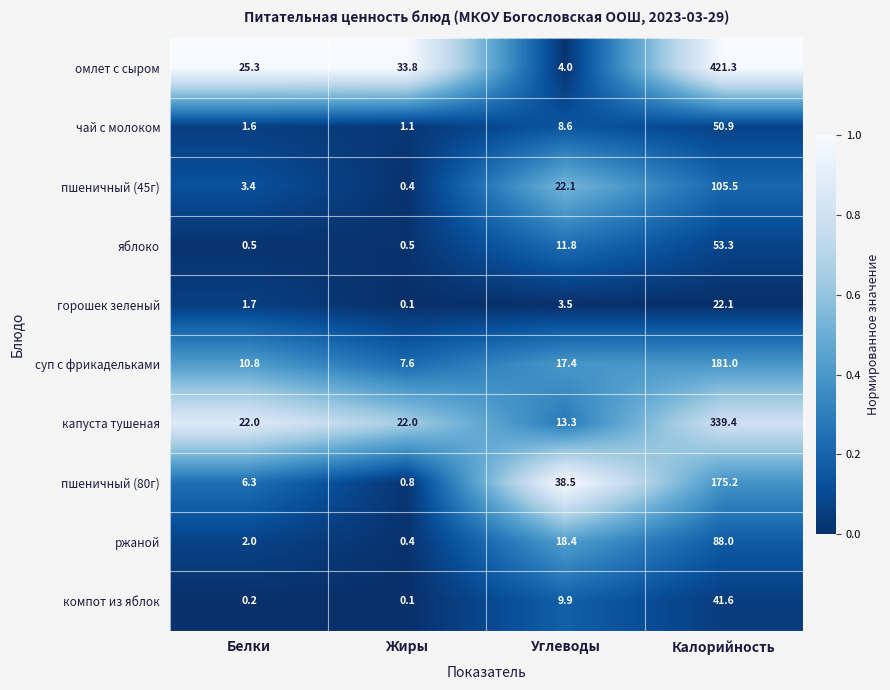

True or false: чай с молоком has a value of 8.6 at Углеводы.

True